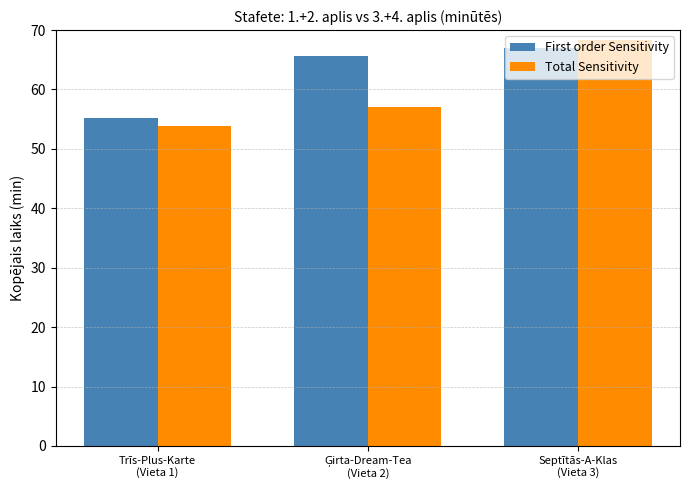

What is the difference between the highest and lowest values at Septītās-A-Klas
(Vieta 3)?

1.3